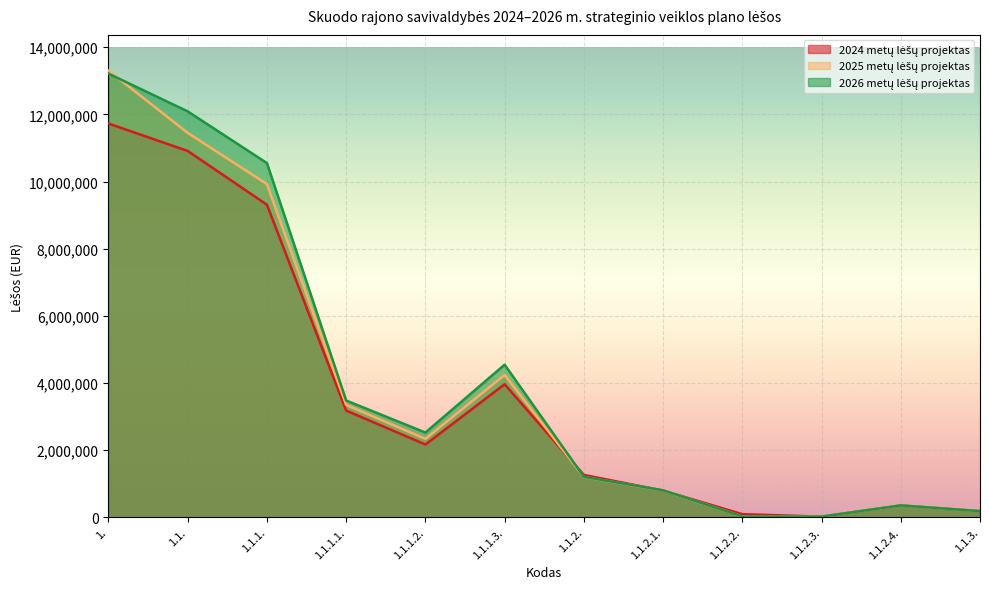

How many data points in 2025 metų lėšų projektas are above 2336900?

5